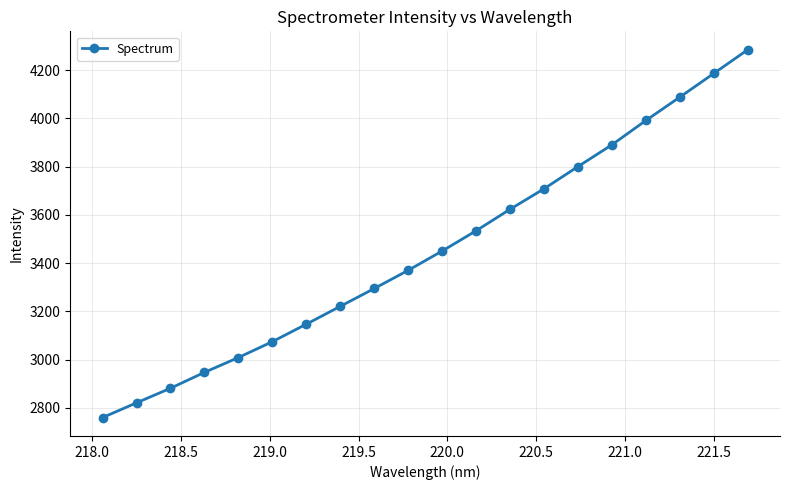

What is the difference between the maximum and second lowest values?

1464.2